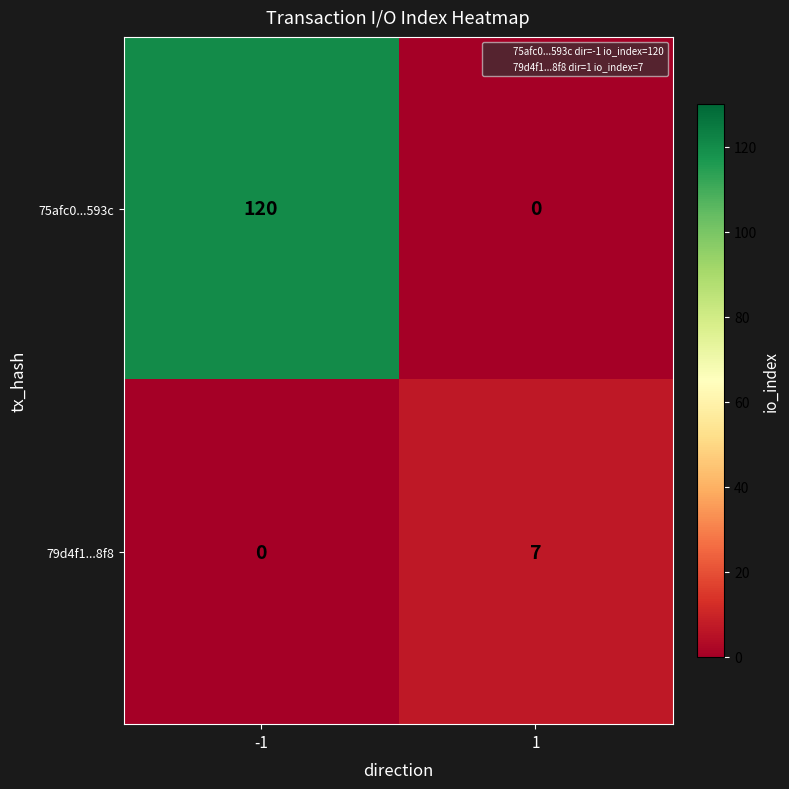

What is the average value of the 79d4f1...8f8 series?

4